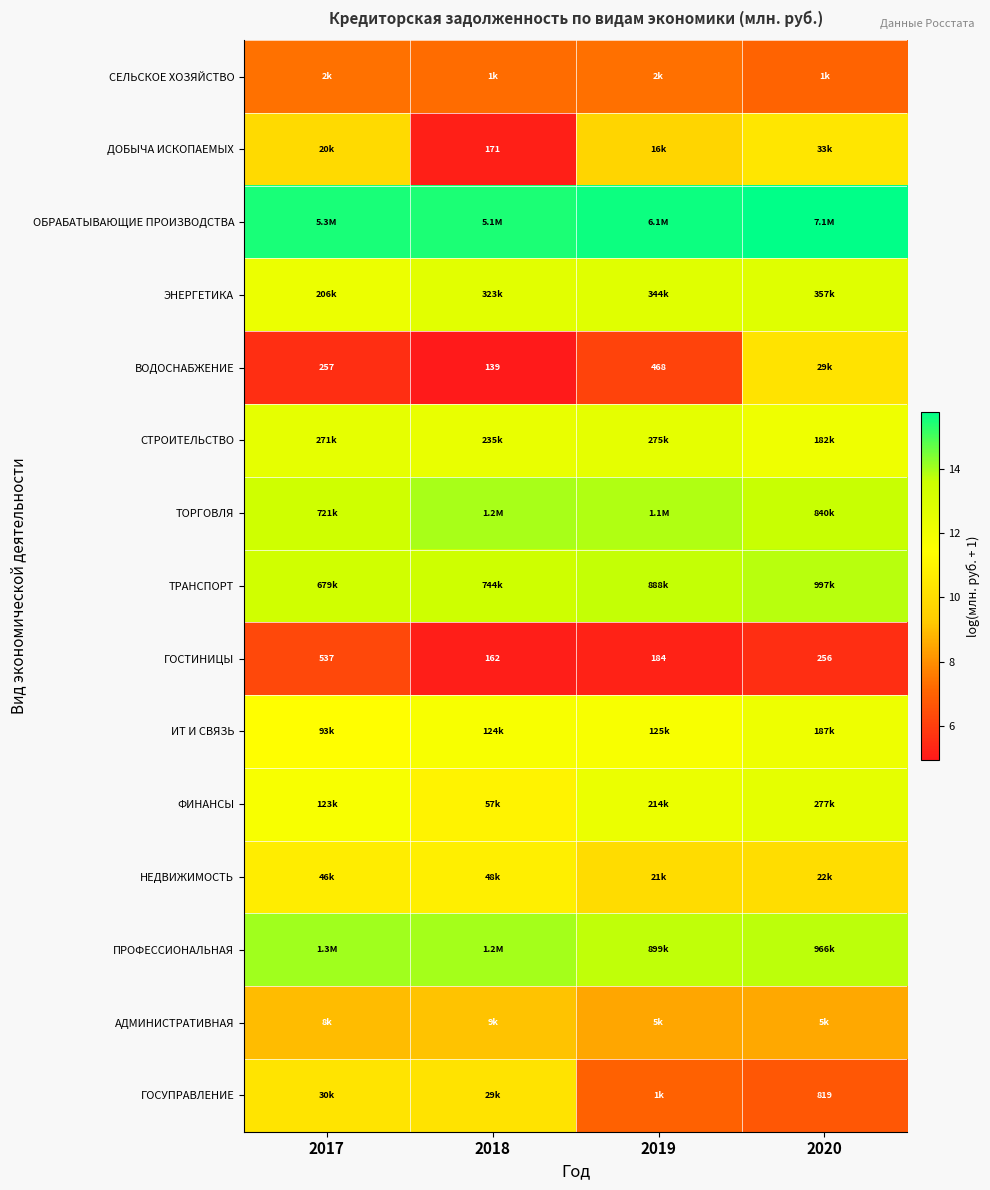

Count the number of categories in the chart.

4